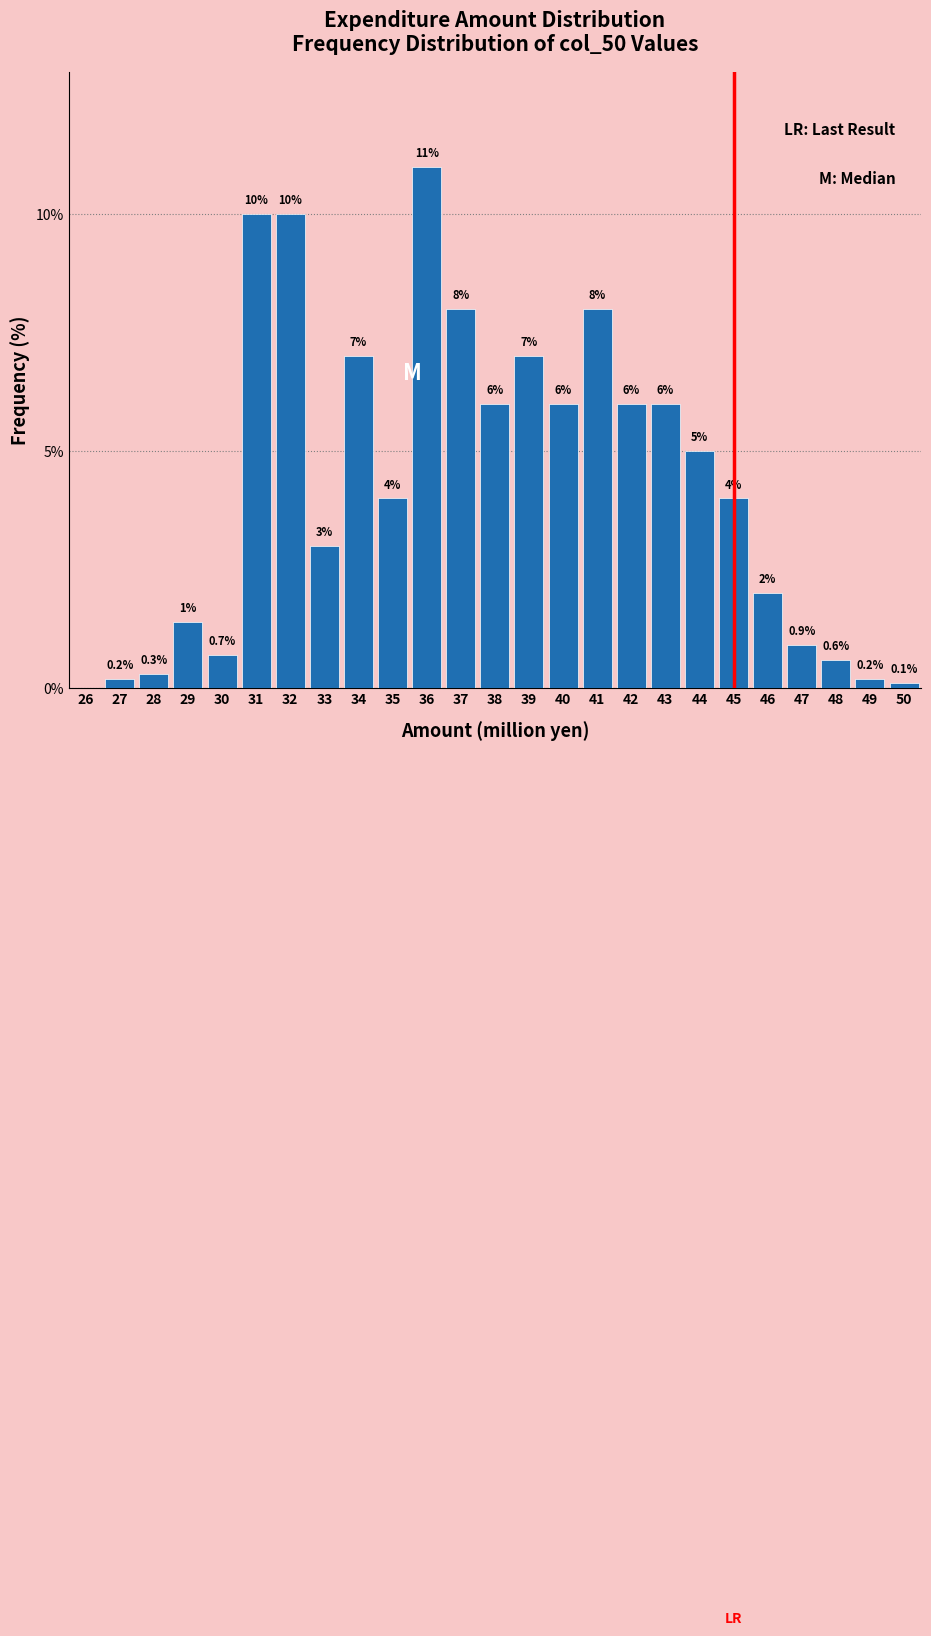

Reading left to right, what are all the values shown in this chart?

26=0.0	27=0.2	28=0.3	29=1.4	30=0.7	31=10.0	32=10.0	33=3.0	34=7.0	35=4.0	36=11.0	37=8.0	38=6.0	39=7.0	40=6.0	41=8.0	42=6.0	43=6.0	44=5.0	45=4.0	46=2.0	47=0.9	48=0.6	49=0.2	50=0.1